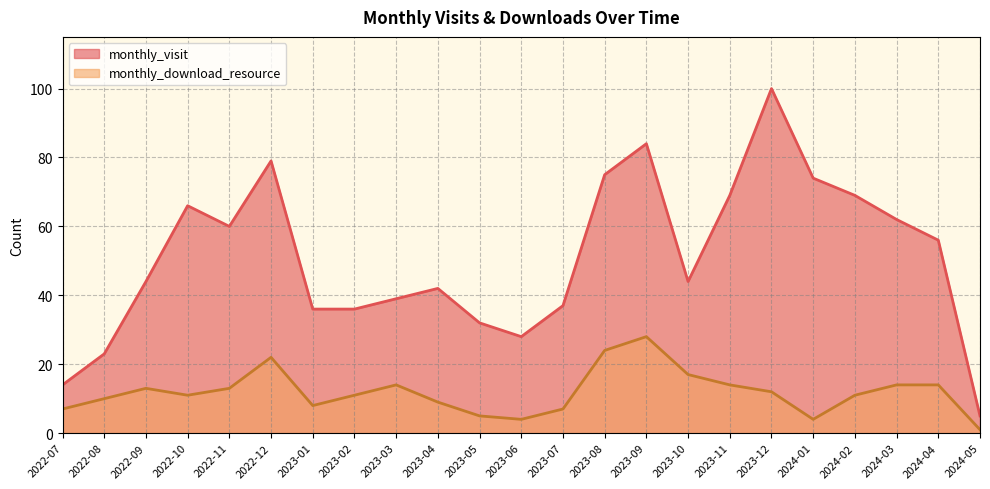

Where is monthly_download_resource nearest to the value 14?

2023-03